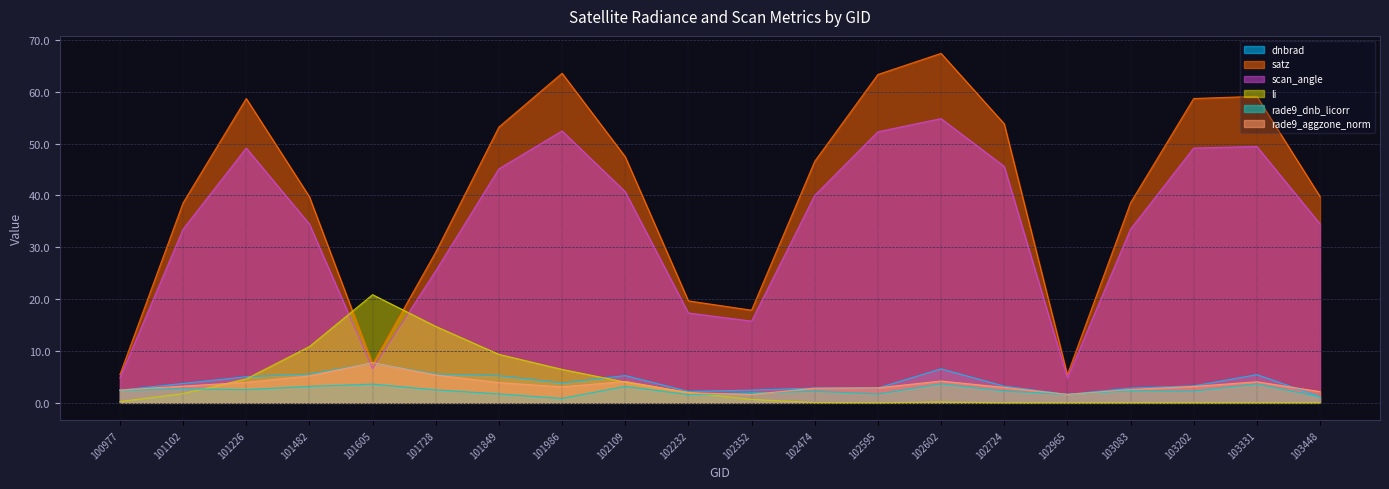

The value of dnbrad at 101482 is 9.9. True or false?

False